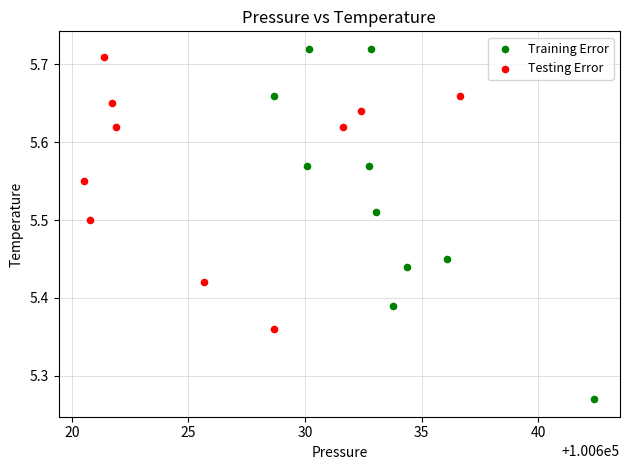

What are all the series names shown in the legend?

Training Error, Testing Error